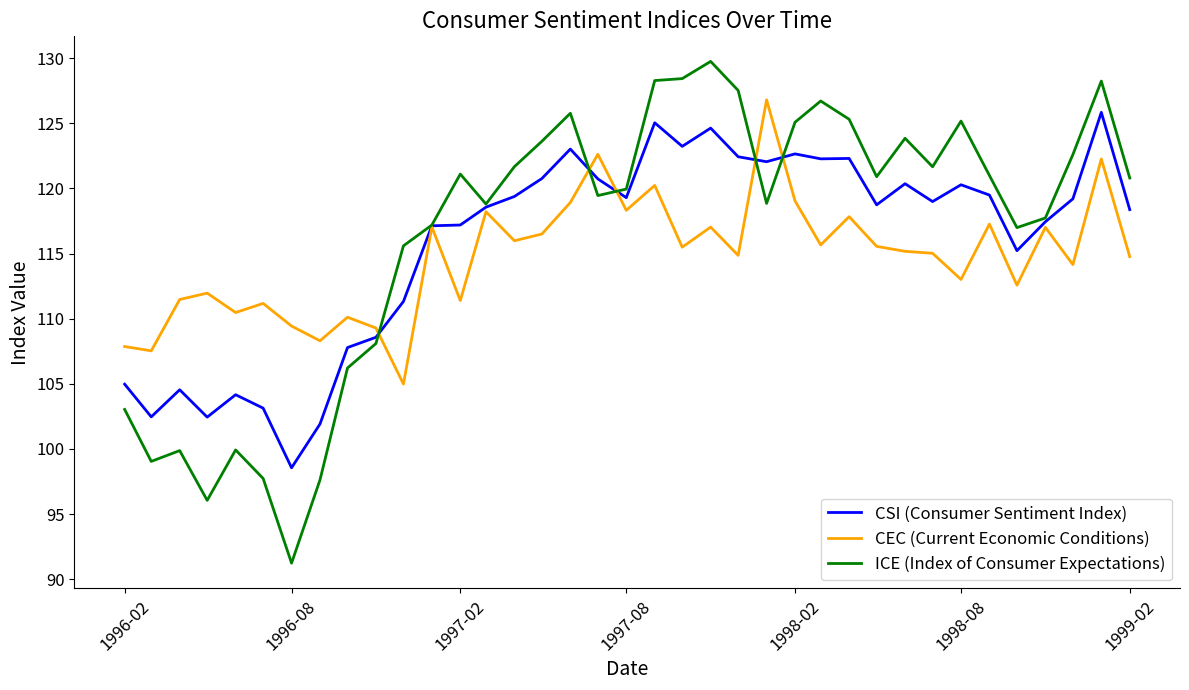

In CSI (Consumer Sentiment Index), how many points are higher than both neighbors (excluding endpoints)?

10